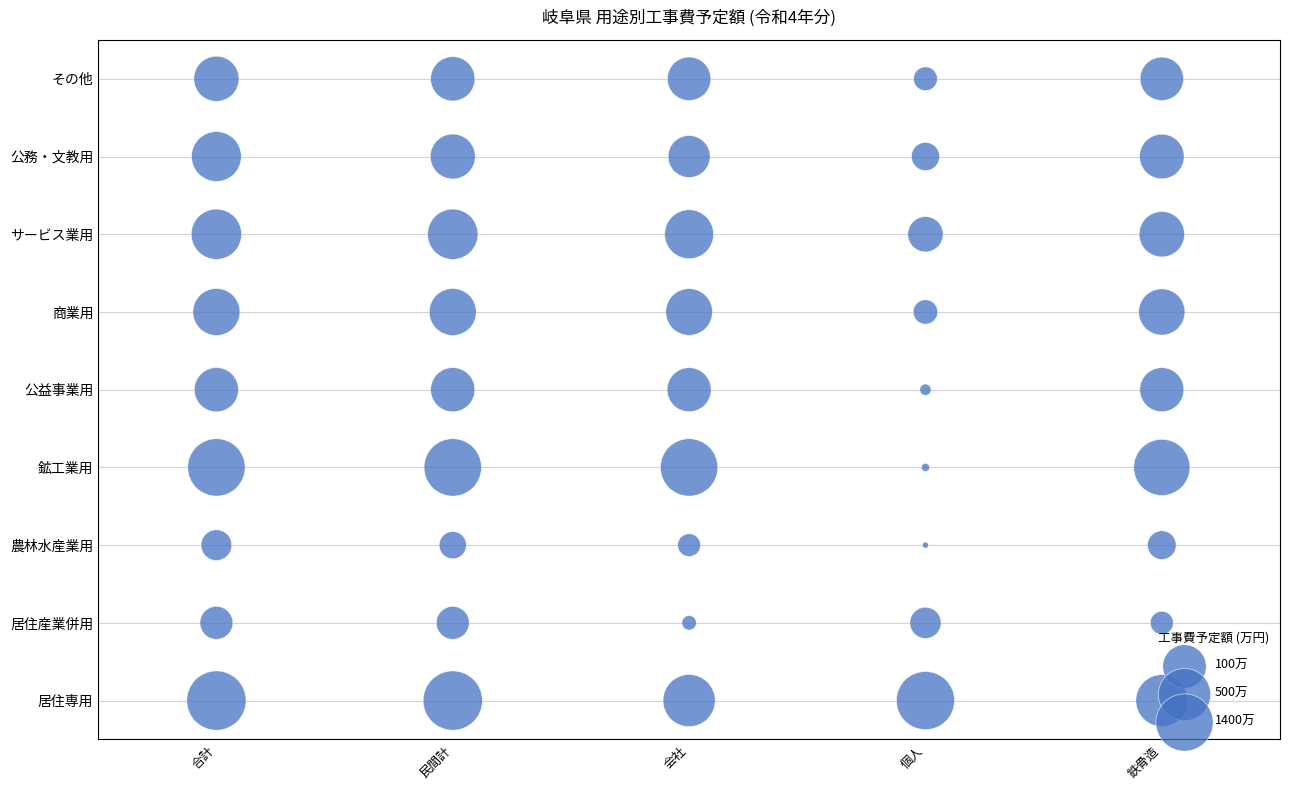

Which series reaches the maximum Y coordinate?

合計